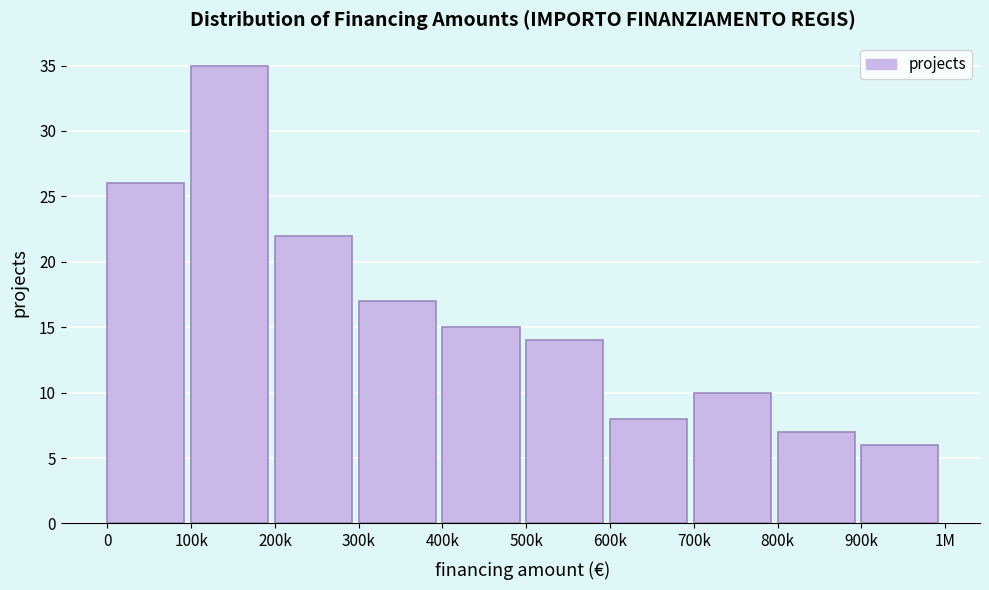

Reading left to right, transcribe all the data shown in this chart.

26	35	22	17	15	14	8	10	7	6